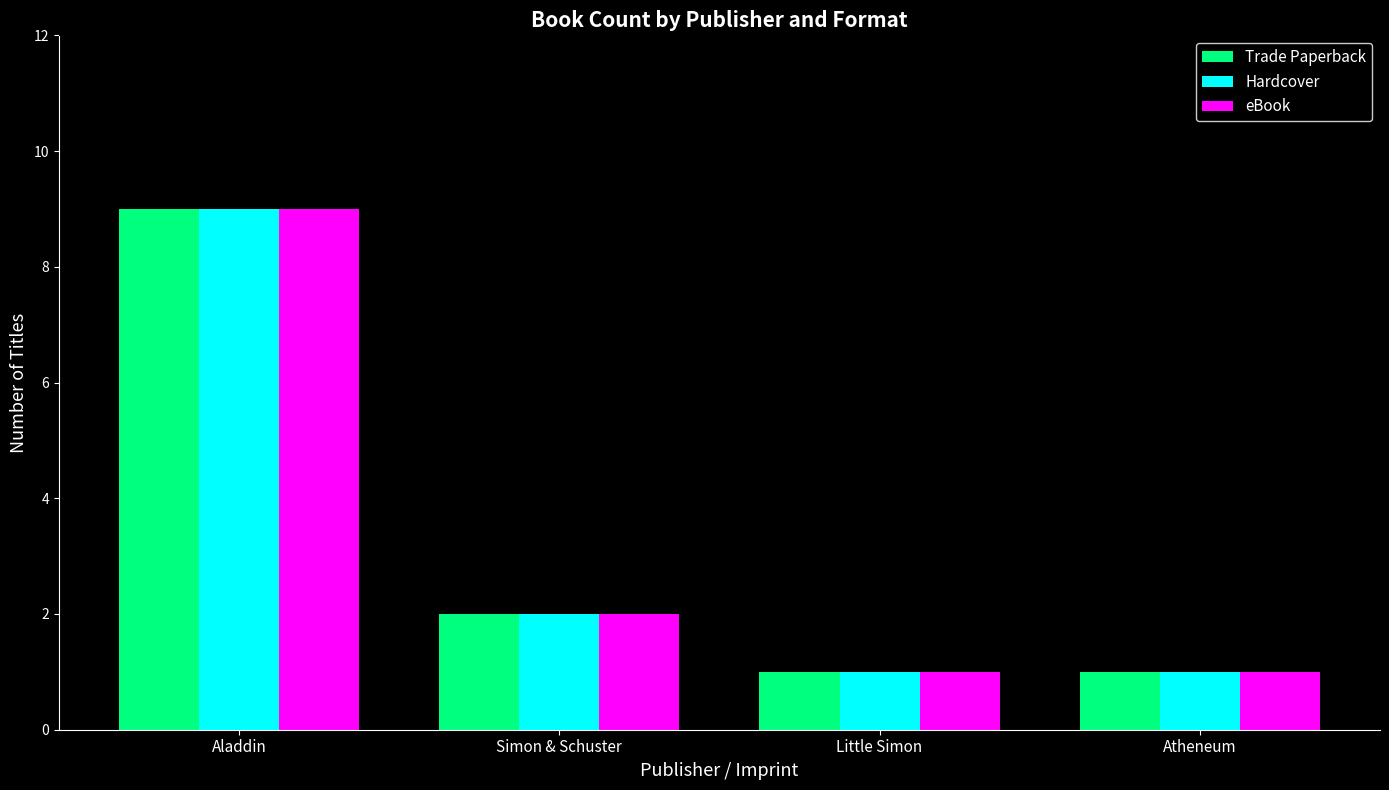

True or false: Hardcover has a value of 2 at Simon & Schuster.

True